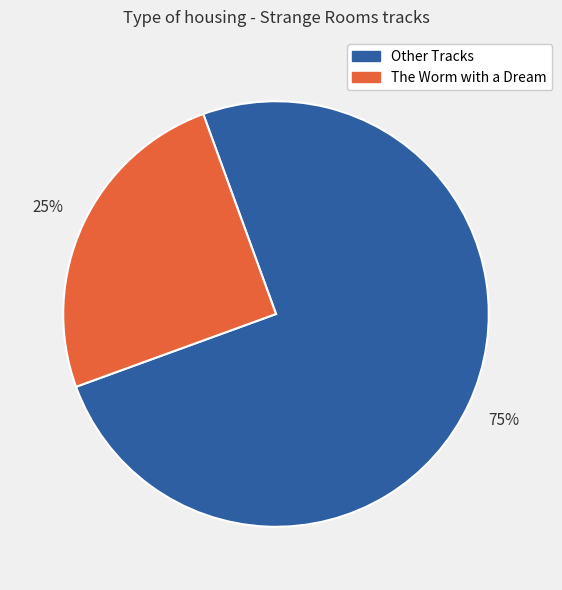

What is the smallest slice in the pie chart?

The Worm with a Dream